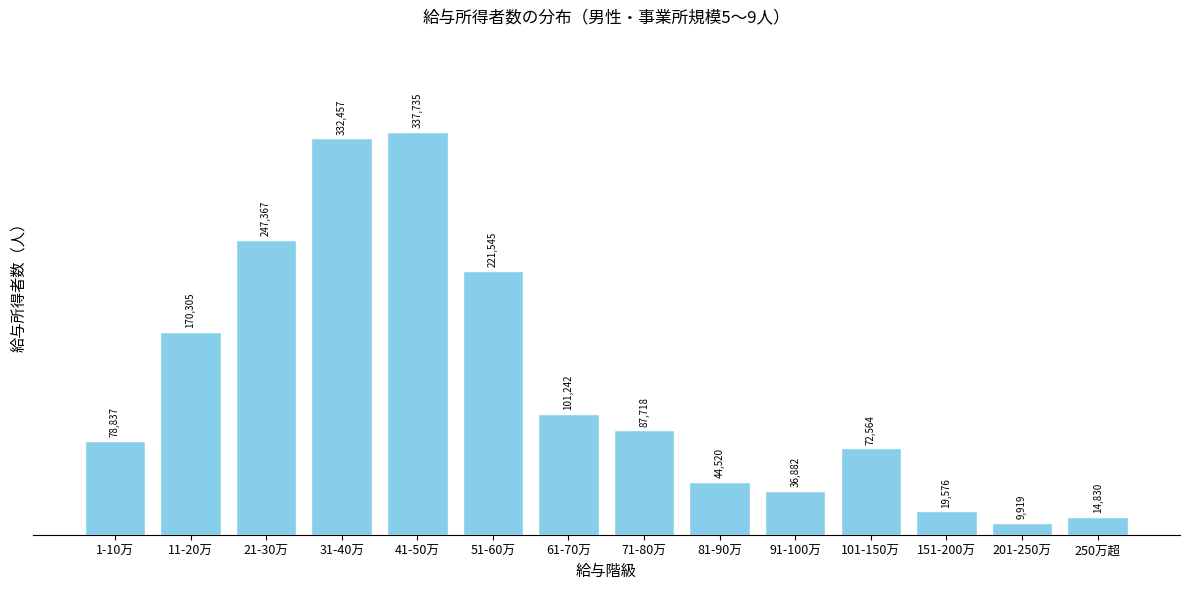

Reading right to left, what are all the values shown in this chart?

14830	9919	19576	72564	36882	44520	87718	101242	221545	337735	332457	247367	170305	78837